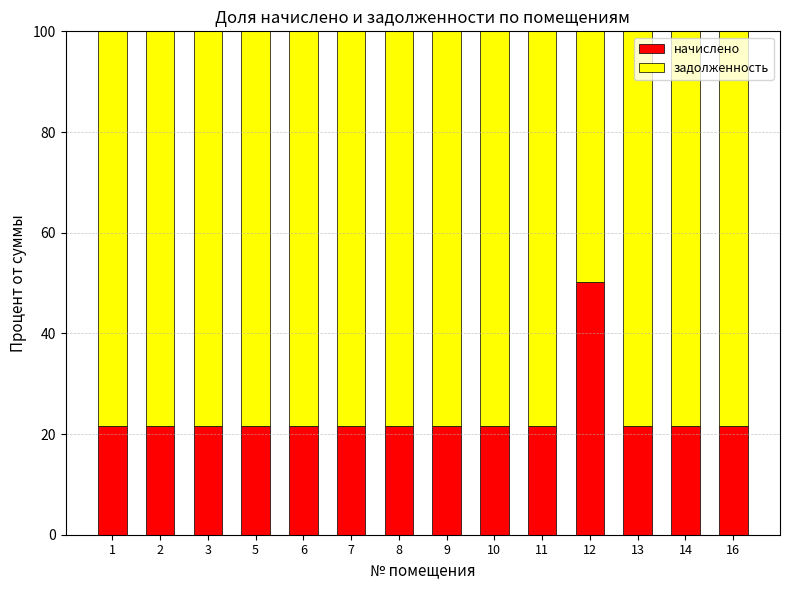

Reading left to right, transcribe the values for начислено.

21.6	21.6	21.6	21.6	21.6	21.6	21.6	21.6	21.6	21.6	50.3	21.6	21.6	21.6